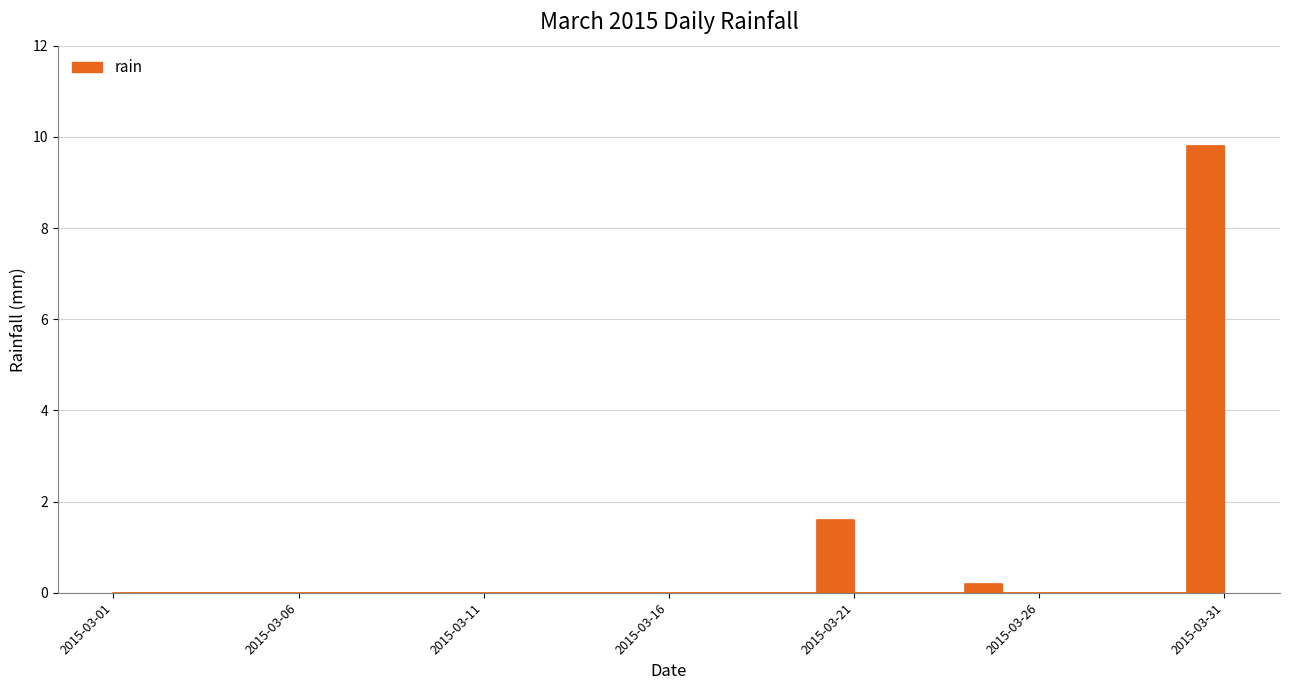

How many points are higher than both their immediate neighbors (excluding endpoints)?

2